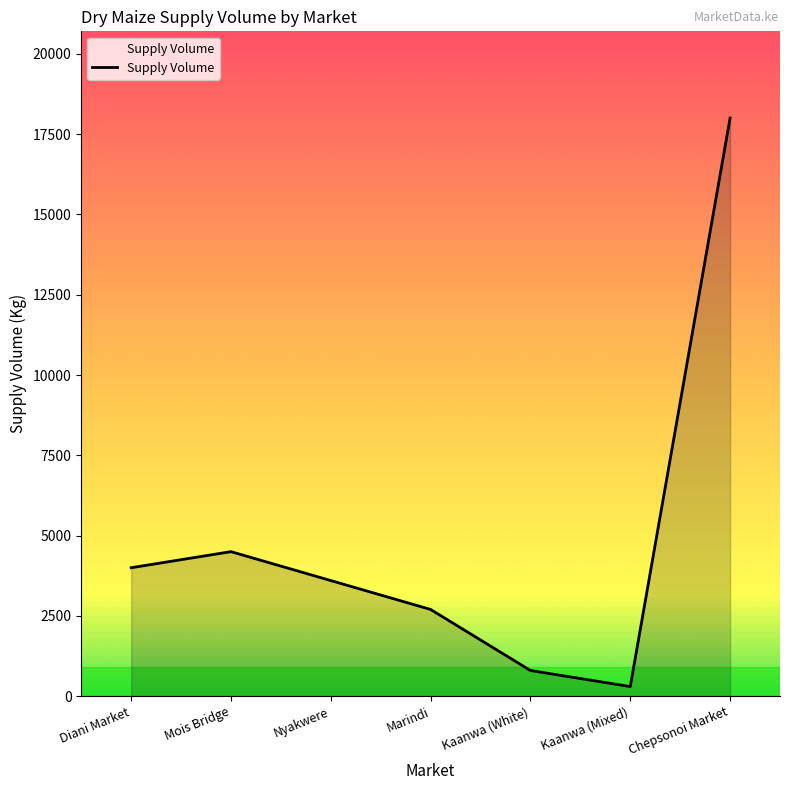

Which category has the highest value across all series?

Chepsonoi Market